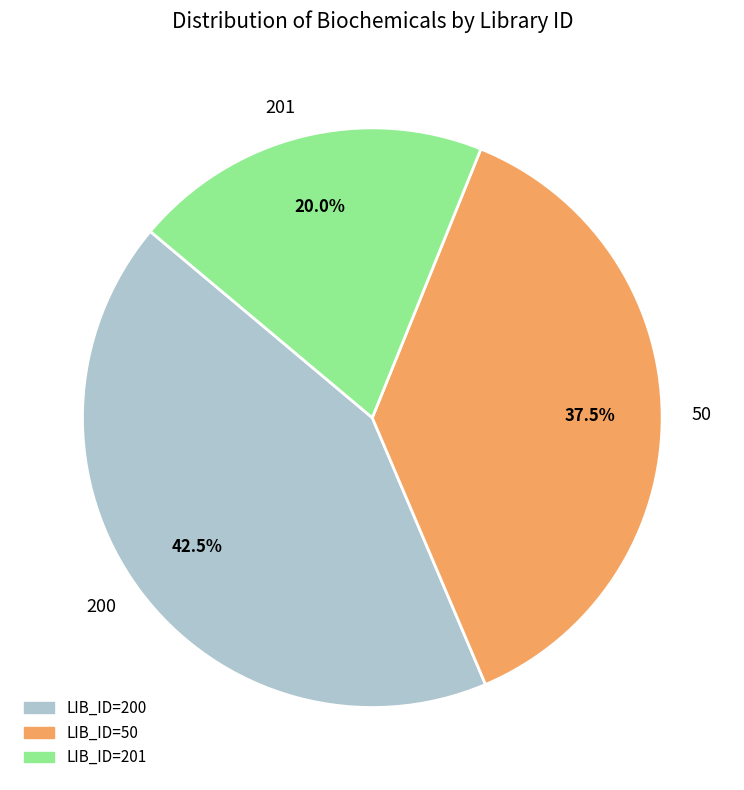

Which slice is the largest?

200